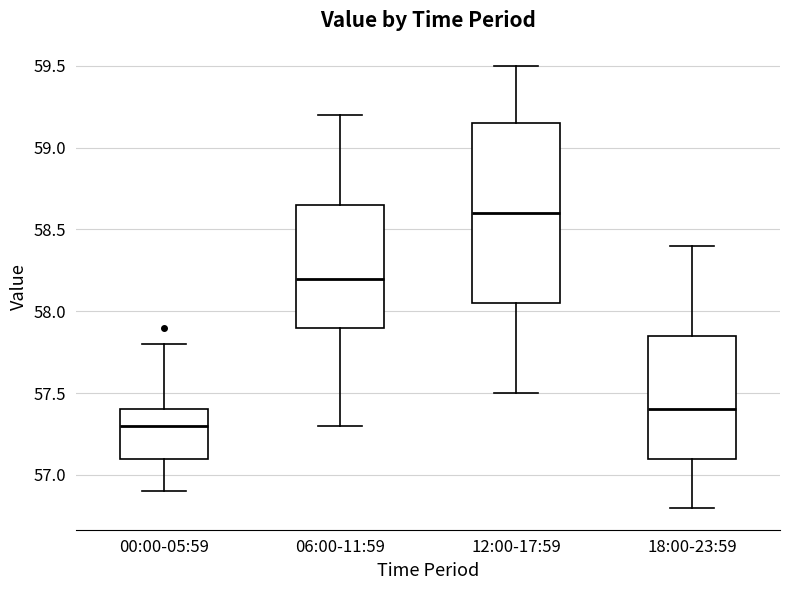

Reading left to right, read every box against the y-axis: the position of its median line, the range the box covers, and the ends of its whiskers. The values are not printed on the chart, so give them approximately, as read against the axis.

00:00-05:59: median 57.30, box 57.10 to 57.40, whiskers 56.90 to 57.80
06:00-11:59: median 58.20, box 57.90 to 58.65, whiskers 57.30 to 59.20
12:00-17:59: median 58.60, box 58.05 to 59.15, whiskers 57.50 to 59.50
18:00-23:59: median 57.40, box 57.10 to 57.85, whiskers 56.80 to 58.40